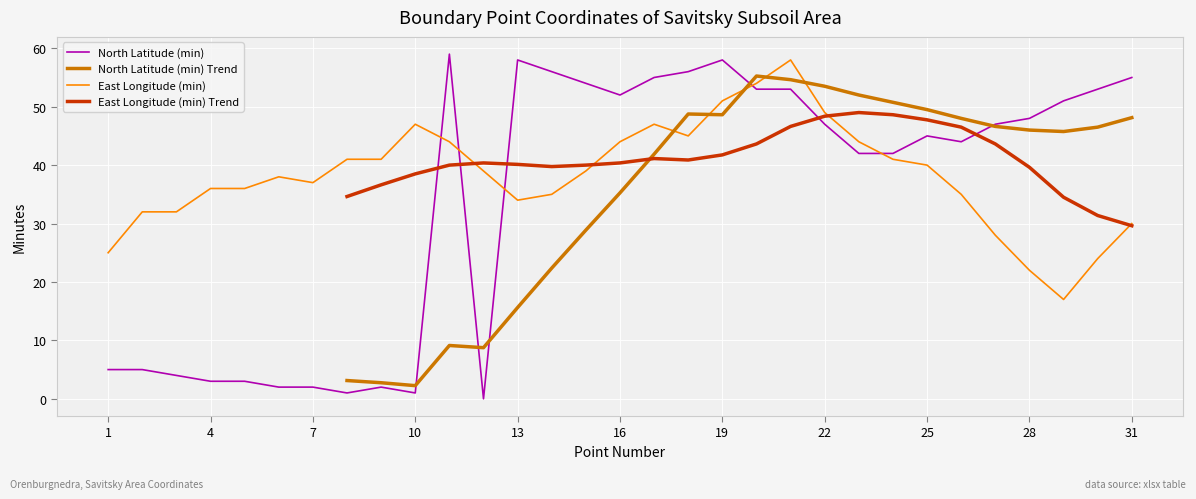

What is the minimum value for East Longitude (min)?

17